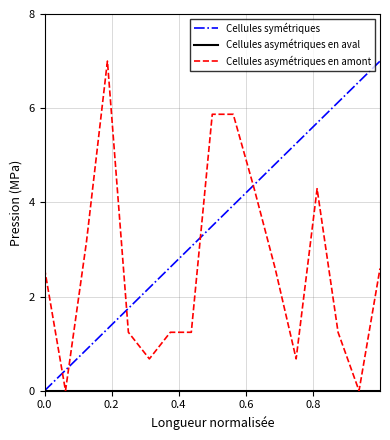

Count the number of data series in this chart.

3